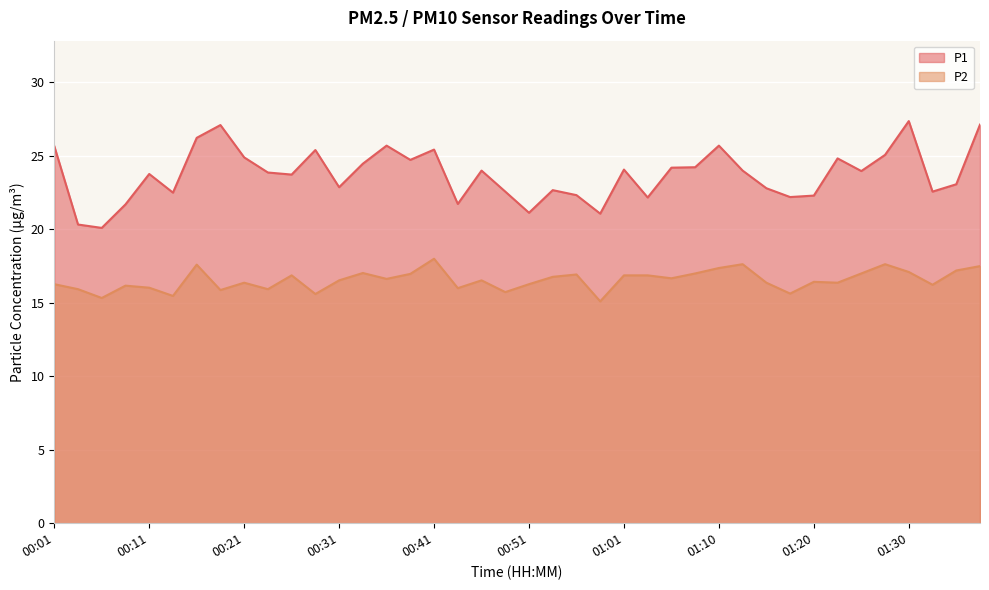

Reading left to right, extract all data points from this chart.

P1: 00:01=25.7	00:04=20.3	00:06=20.1	00:09=21.7	00:11=23.8	00:14=22.5	00:16=26.2	00:19=27.1	00:21=24.9	00:23=23.9	00:26=23.7	00:28=25.4	00:31=22.9	00:33=24.5	00:36=25.7	00:38=24.7	00:41=25.4	00:43=21.7	00:46=24.0	00:48=22.6	00:51=21.1	00:53=22.7	00:56=22.3	00:58=21.1	01:01=24.1	01:03=22.2	01:05=24.2	01:08=24.2	01:10=25.7	01:13=24.0	01:15=22.8	01:18=22.2	01:20=22.3	01:22=24.8	01:25=24.0	01:27=25.1	01:30=27.4	01:32=22.6	01:35=23.1	01:37=27.1
P2: 00:01=16.3	00:04=15.9	00:06=15.3	00:09=16.2	00:11=16.0	00:14=15.5	00:16=17.6	00:19=15.9	00:21=16.4	00:23=15.9	00:26=16.9	00:28=15.6	00:31=16.5	00:33=17.0	00:36=16.6	00:38=17.0	00:41=18.0	00:43=16.0	00:46=16.5	00:48=15.7	00:51=16.3	00:53=16.8	00:56=16.9	00:58=15.1	01:01=16.9	01:03=16.9	01:05=16.7	01:08=17.0	01:10=17.4	01:13=17.6	01:15=16.4	01:18=15.6	01:20=16.4	01:22=16.4	01:25=17.0	01:27=17.6	01:30=17.1	01:32=16.2	01:35=17.2	01:37=17.5